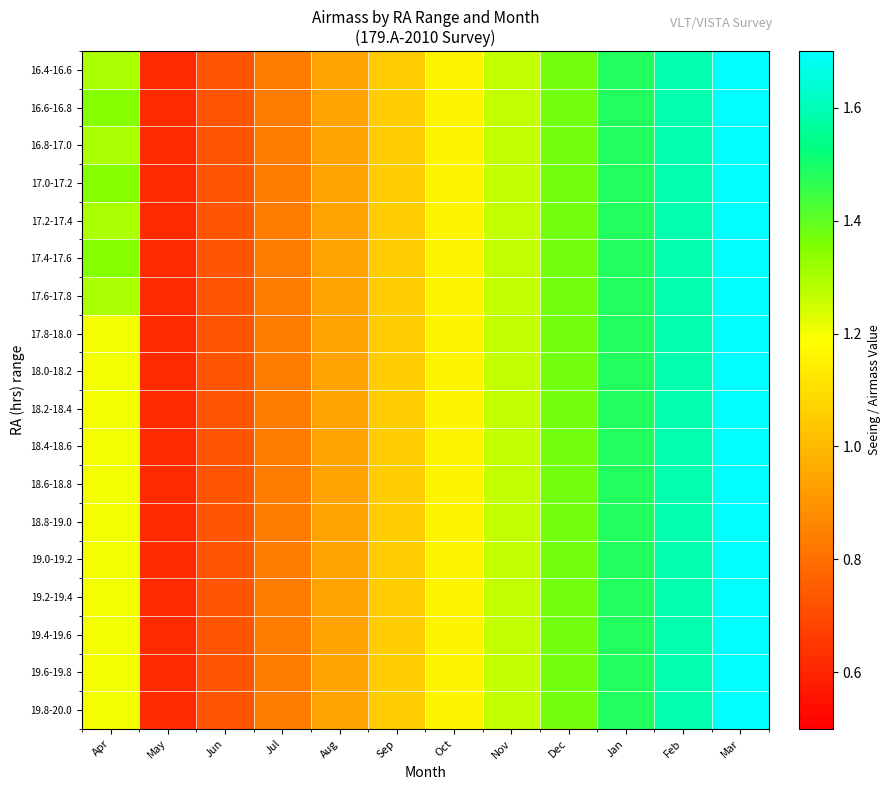

Reading left to right, list all the values displayed in this chart.

16.4-16.6: Apr=1.3	May=0.6	Jun=0.7	Jul=0.8	Aug=0.9	Sep=1.1	Oct=1.2	Nov=1.3	Dec=1.4	Jan=1.5	Feb=1.6	Mar=1.7
16.6-16.8: Apr=1.3	May=0.6	Jun=0.7	Jul=0.8	Aug=0.9	Sep=1.1	Oct=1.2	Nov=1.3	Dec=1.4	Jan=1.5	Feb=1.6	Mar=1.7
16.8-17.0: Apr=1.3	May=0.6	Jun=0.7	Jul=0.8	Aug=0.9	Sep=1.1	Oct=1.2	Nov=1.3	Dec=1.4	Jan=1.5	Feb=1.6	Mar=1.7
17.0-17.2: Apr=1.3	May=0.6	Jun=0.7	Jul=0.8	Aug=0.9	Sep=1.1	Oct=1.2	Nov=1.3	Dec=1.4	Jan=1.5	Feb=1.6	Mar=1.7
17.2-17.4: Apr=1.3	May=0.6	Jun=0.7	Jul=0.8	Aug=0.9	Sep=1.1	Oct=1.2	Nov=1.3	Dec=1.4	Jan=1.5	Feb=1.6	Mar=1.7
17.4-17.6: Apr=1.3	May=0.6	Jun=0.7	Jul=0.8	Aug=0.9	Sep=1.1	Oct=1.2	Nov=1.3	Dec=1.4	Jan=1.5	Feb=1.6	Mar=1.7
17.6-17.8: Apr=1.3	May=0.6	Jun=0.7	Jul=0.8	Aug=0.9	Sep=1.1	Oct=1.2	Nov=1.3	Dec=1.4	Jan=1.5	Feb=1.6	Mar=1.7
17.8-18.0: Apr=1.2	May=0.6	Jun=0.7	Jul=0.8	Aug=0.9	Sep=1.1	Oct=1.2	Nov=1.3	Dec=1.4	Jan=1.5	Feb=1.6	Mar=1.7
18.0-18.2: Apr=1.2	May=0.6	Jun=0.7	Jul=0.8	Aug=0.9	Sep=1.1	Oct=1.2	Nov=1.3	Dec=1.4	Jan=1.5	Feb=1.6	Mar=1.7
18.2-18.4: Apr=1.2	May=0.6	Jun=0.7	Jul=0.8	Aug=0.9	Sep=1.1	Oct=1.2	Nov=1.3	Dec=1.4	Jan=1.5	Feb=1.6	Mar=1.7
18.4-18.6: Apr=1.2	May=0.6	Jun=0.7	Jul=0.8	Aug=0.9	Sep=1.1	Oct=1.2	Nov=1.3	Dec=1.4	Jan=1.5	Feb=1.6	Mar=1.7
18.6-18.8: Apr=1.2	May=0.6	Jun=0.7	Jul=0.8	Aug=0.9	Sep=1.1	Oct=1.2	Nov=1.3	Dec=1.4	Jan=1.5	Feb=1.6	Mar=1.7
18.8-19.0: Apr=1.2	May=0.6	Jun=0.7	Jul=0.8	Aug=0.9	Sep=1.1	Oct=1.2	Nov=1.3	Dec=1.4	Jan=1.5	Feb=1.6	Mar=1.7
19.0-19.2: Apr=1.2	May=0.6	Jun=0.7	Jul=0.8	Aug=0.9	Sep=1.1	Oct=1.2	Nov=1.3	Dec=1.4	Jan=1.5	Feb=1.6	Mar=1.7
19.2-19.4: Apr=1.2	May=0.6	Jun=0.7	Jul=0.8	Aug=0.9	Sep=1.1	Oct=1.2	Nov=1.3	Dec=1.4	Jan=1.5	Feb=1.6	Mar=1.7
19.4-19.6: Apr=1.2	May=0.6	Jun=0.7	Jul=0.8	Aug=0.9	Sep=1.1	Oct=1.2	Nov=1.3	Dec=1.4	Jan=1.5	Feb=1.6	Mar=1.7
19.6-19.8: Apr=1.2	May=0.6	Jun=0.7	Jul=0.8	Aug=0.9	Sep=1.1	Oct=1.2	Nov=1.3	Dec=1.4	Jan=1.5	Feb=1.6	Mar=1.7
19.8-20.0: Apr=1.2	May=0.6	Jun=0.7	Jul=0.8	Aug=0.9	Sep=1.1	Oct=1.2	Nov=1.3	Dec=1.4	Jan=1.5	Feb=1.6	Mar=1.7